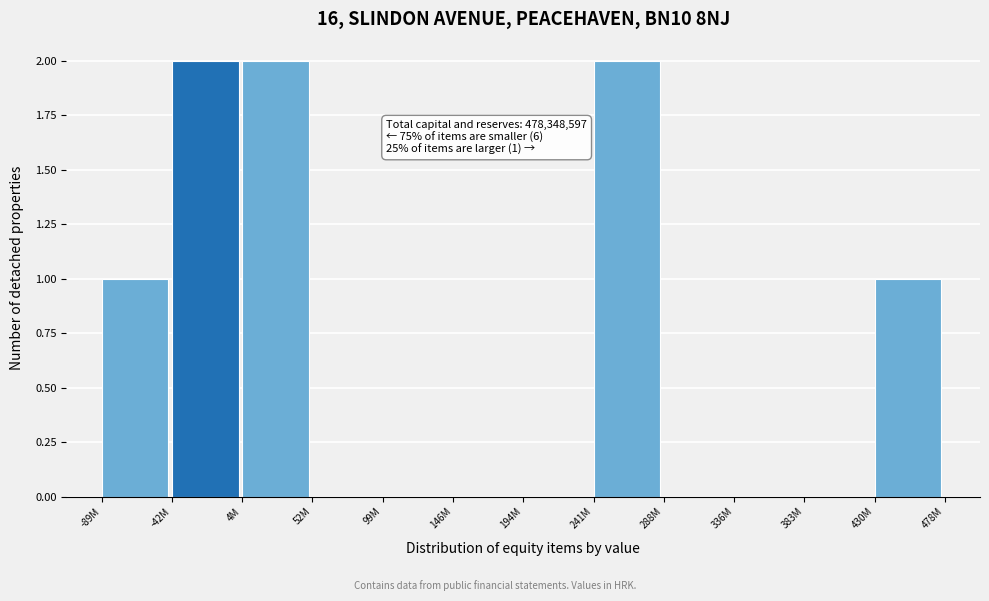

Reading right to left, what are all the values shown in this chart?

430M=1	383M=0	336M=0	288M=0	241M=2	194M=0	146M=0	99M=0	52M=0	4M=2	-42M=2	-89M=1